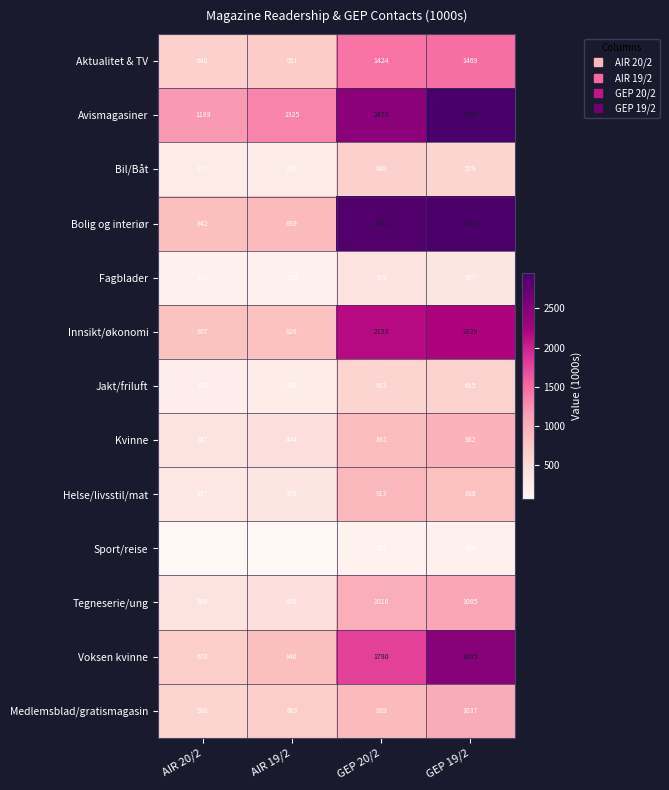

At which category is the sum across all series the highest?

GEP 19/2